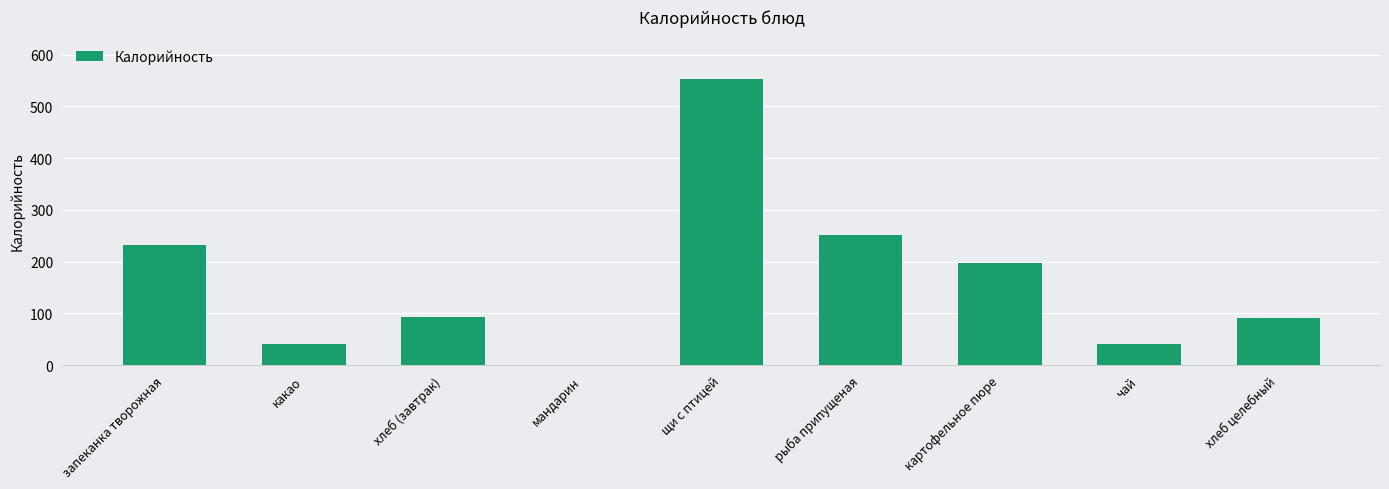

What is the approximate value at хлеб целебный?

92.0